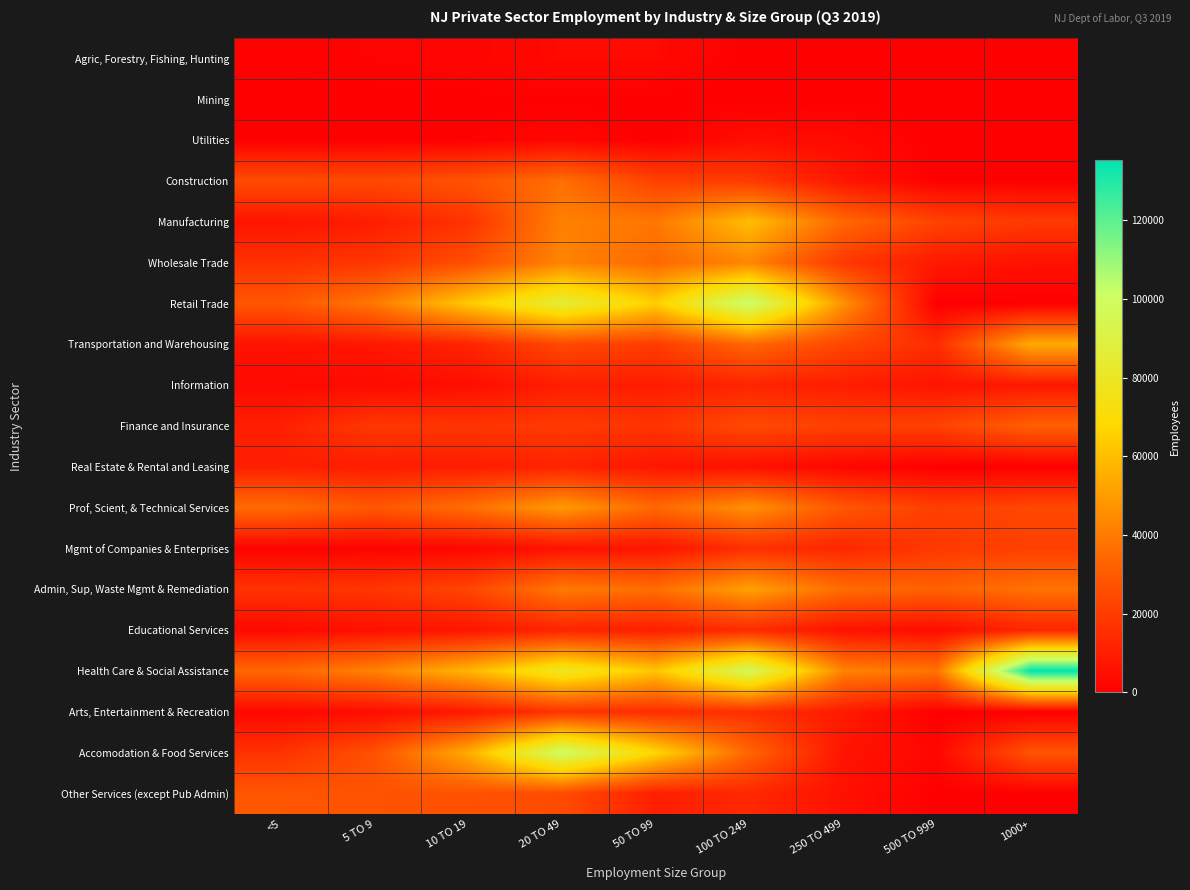

Rank the series by their maximum value, from highest to lowest.

Health Care & Social Assistance, Retail Trade, Accomodation & Food Services, Manufacturing, Transportation and Warehousing, Admin, Sup, Waste Mgmt & Remediation, Prof, Scient, & Technical Services, Wholesale Trade, Construction, Finance and Insurance, Other Services (except Pub Admin), Mgmt of Companies & Enterprises, Arts, Entertainment & Recreation, Educational Services, Real Estate & Rental and Leasing, Information, Utilities, Agric, Forestry, Fishing, Hunting, Mining